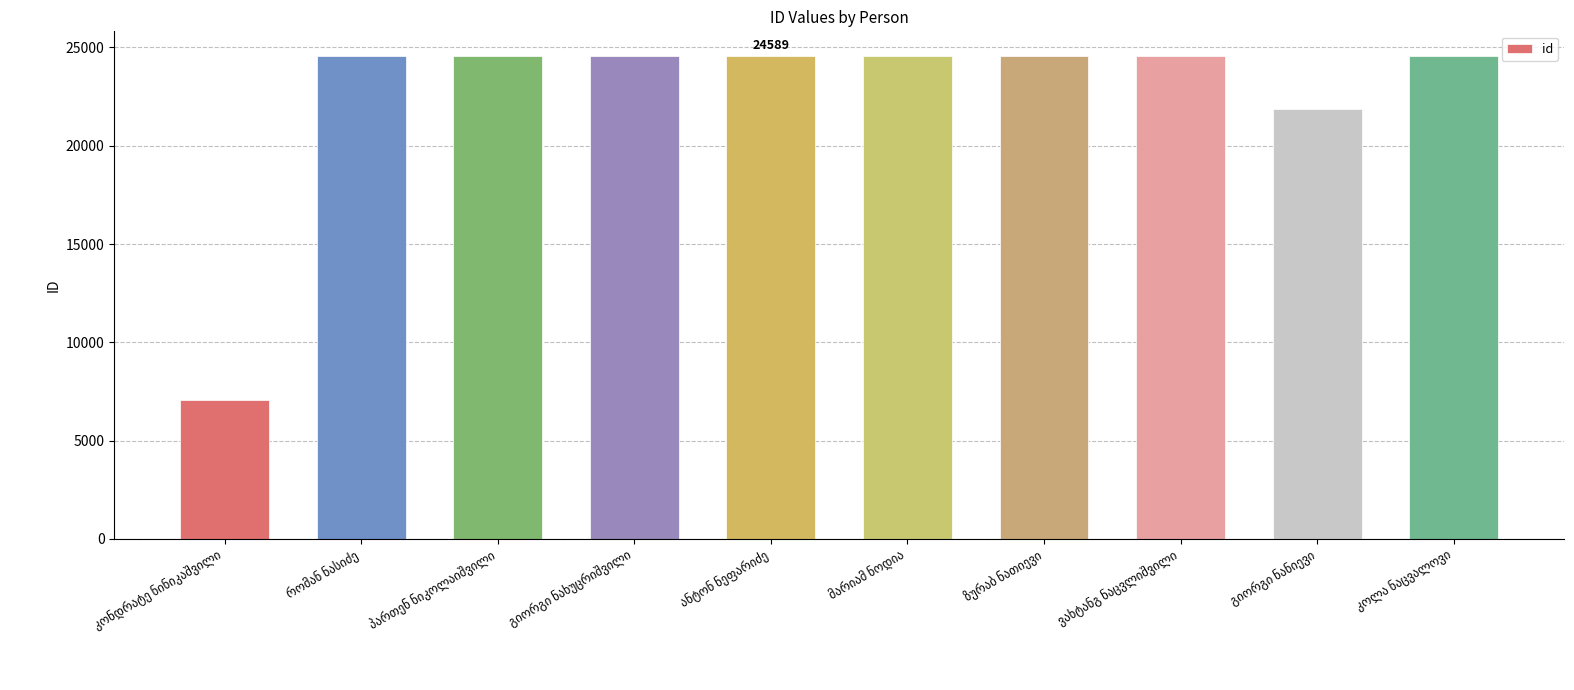

What is the value of the 9th bar from the left?

21865